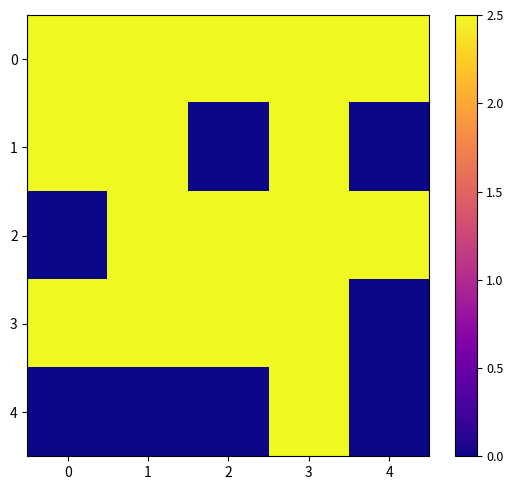

Which series changed the most between 0 and 4?

1